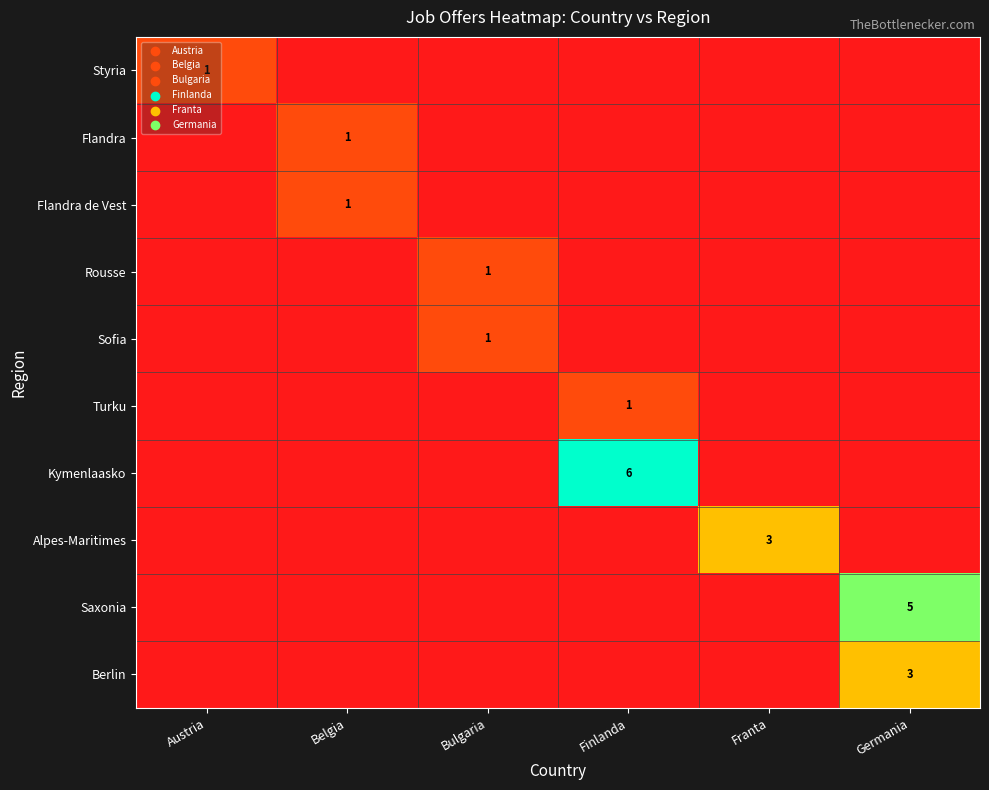

True or false: Alpes-Maritimes has a value of 3 at Franta.

True